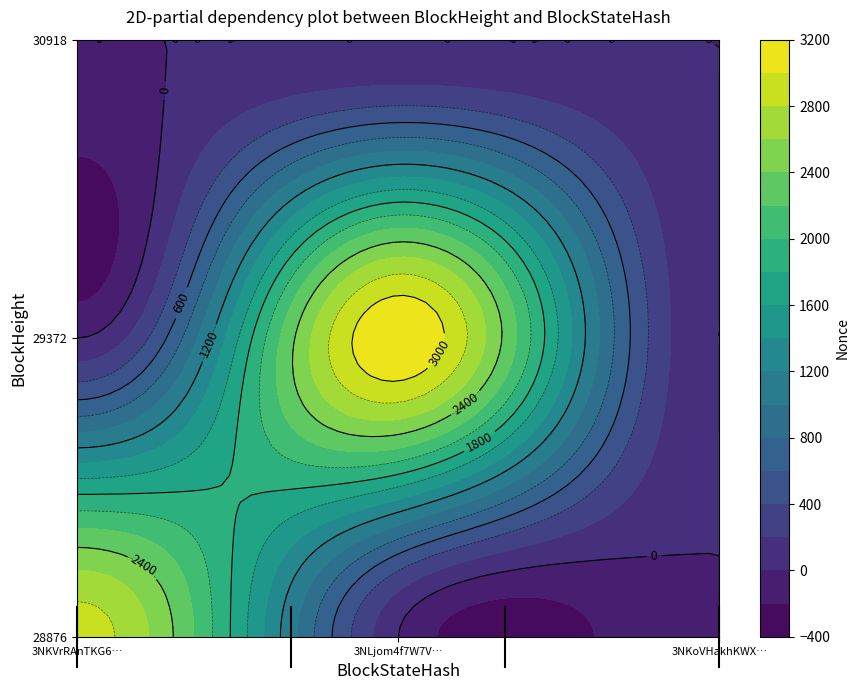

Count the number of categories in the chart.

3